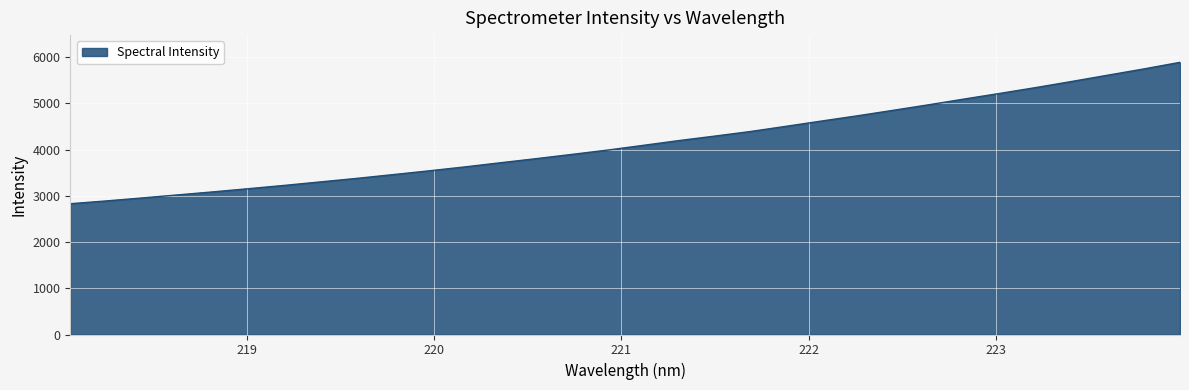

What is the difference between the second highest and second lowest values?

2857.5